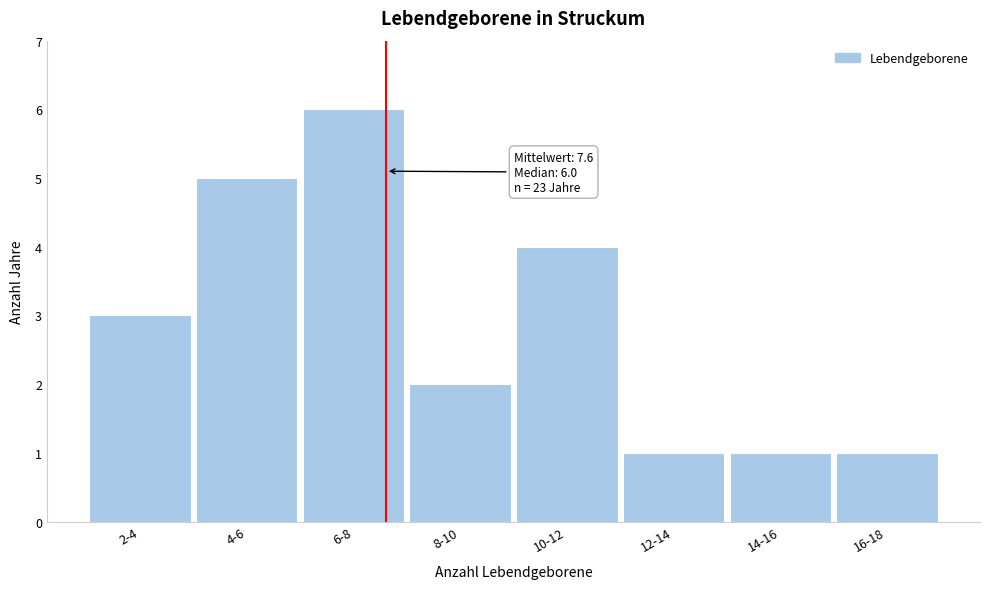

Reading left to right, transcribe all the data shown in this chart.

2-4=3	4-6=5	6-8=6	8-10=2	10-12=4	12-14=1	14-16=1	16-18=1